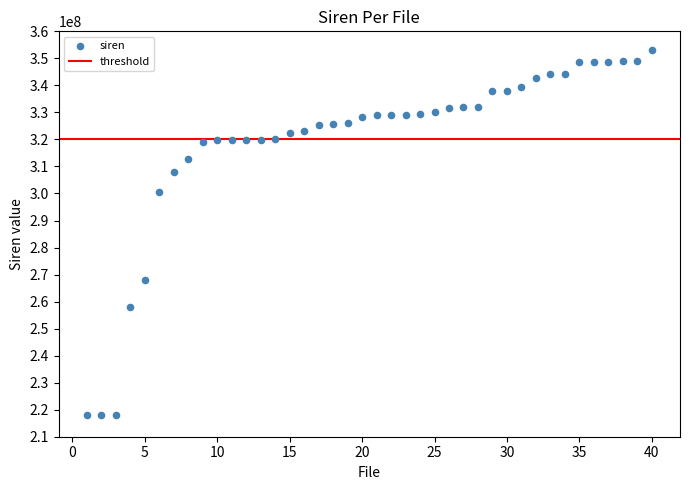

What Y value in the scatter plot is closest to 285451463?

300566817